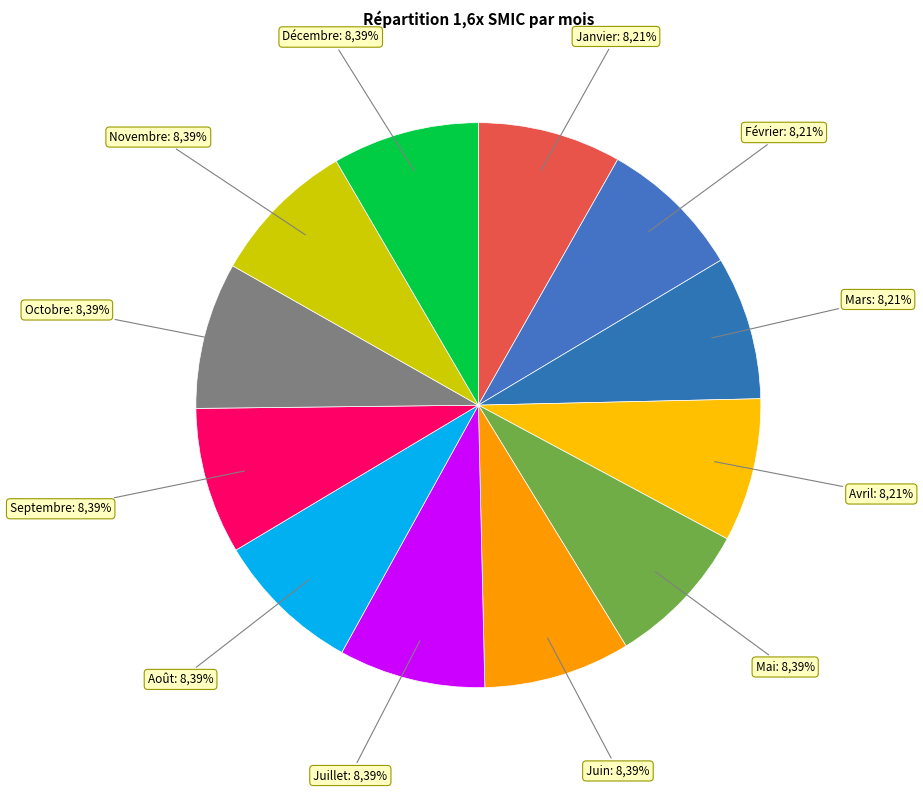

How much of the chart is everything except Novembre?

91.6%